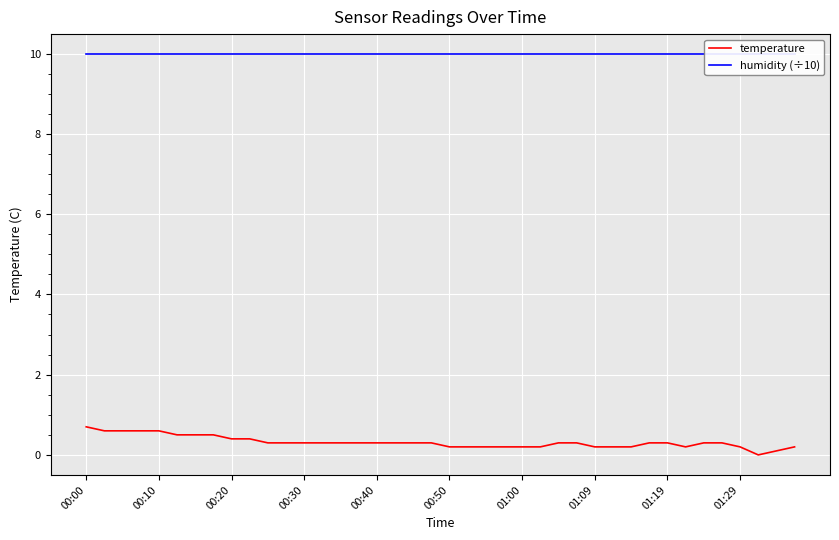

The value of temperature at 00:40 is 0.3. True or false?

True